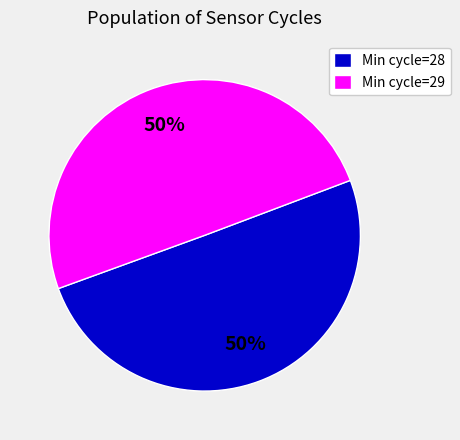

True or false: Min cycle=28 accounts for 37% of the total.

False